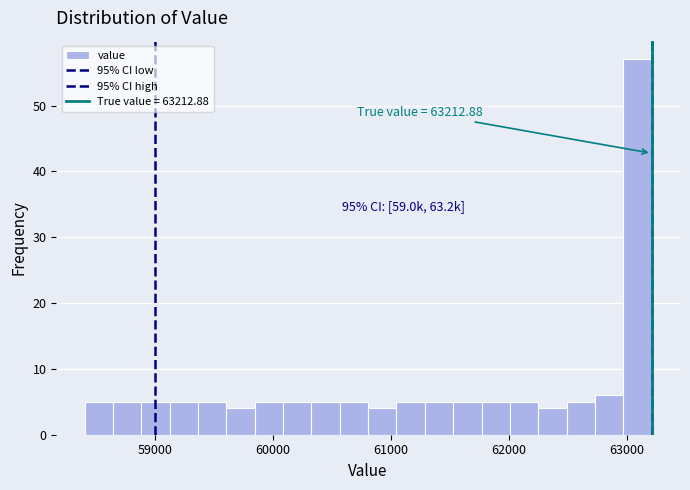

Around what value on the x-axis is the tallest bar? Give the approximate position of its centre, as read against the axis.

63100